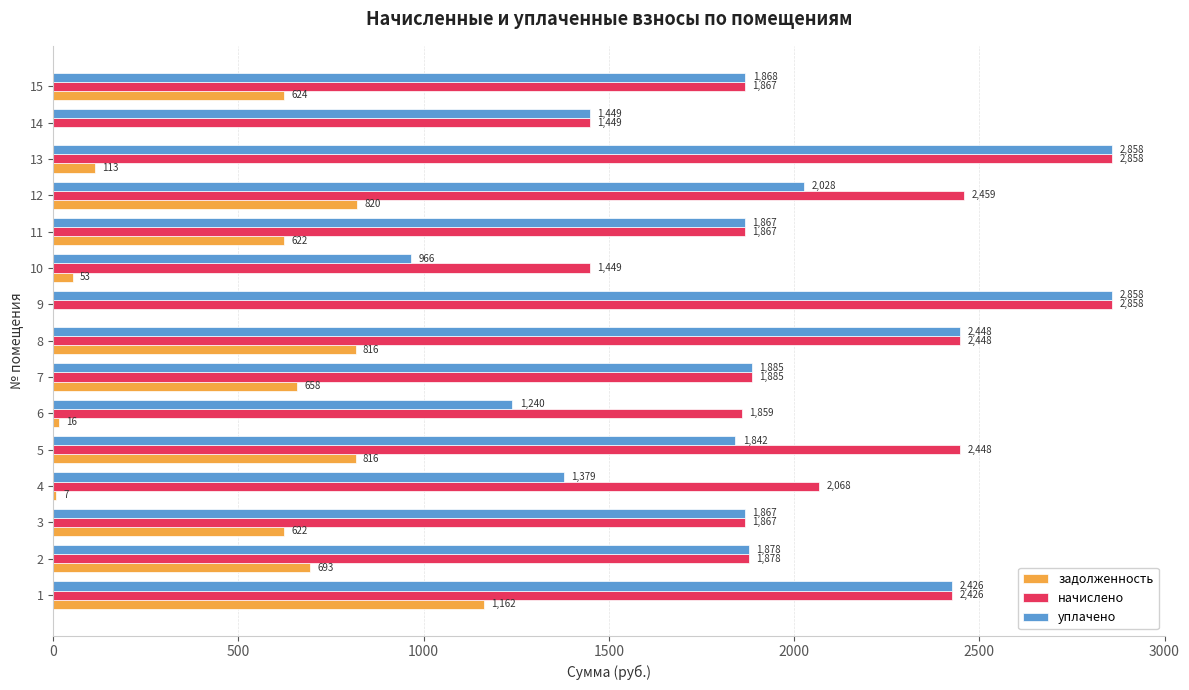

Which series has the largest total across all categories?

начислено